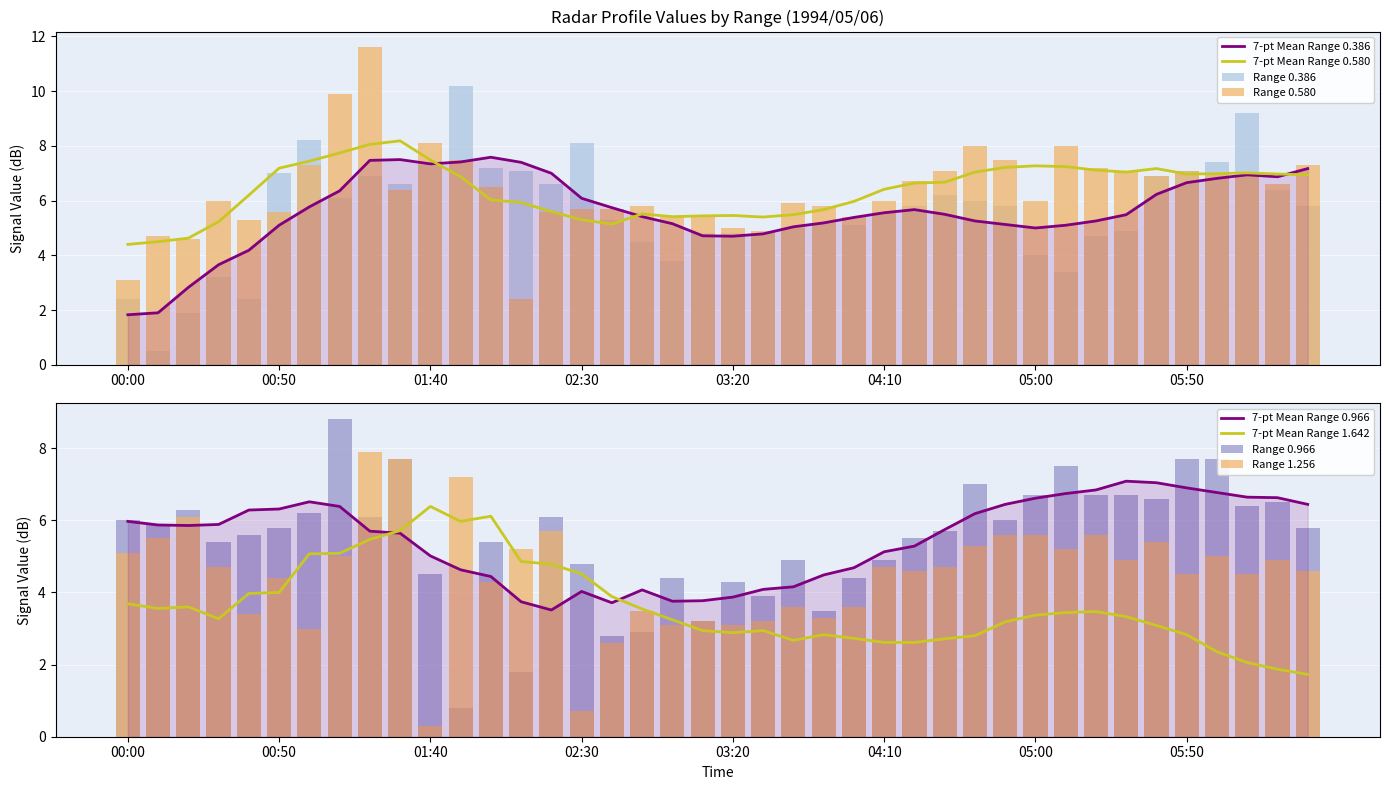

What is the value of the 1.256 bar at the 31st from the left?

5.6